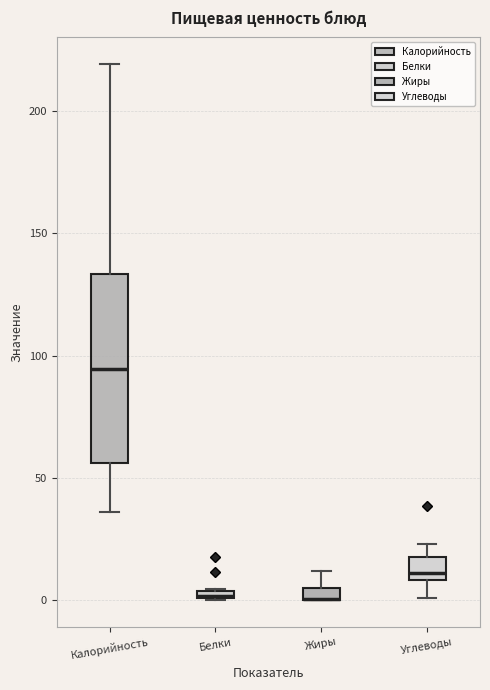

Where is the lower edge of the box for Калорийность on the y-axis? The values are not printed on the chart, so give them approximately, as read against the axis.

55